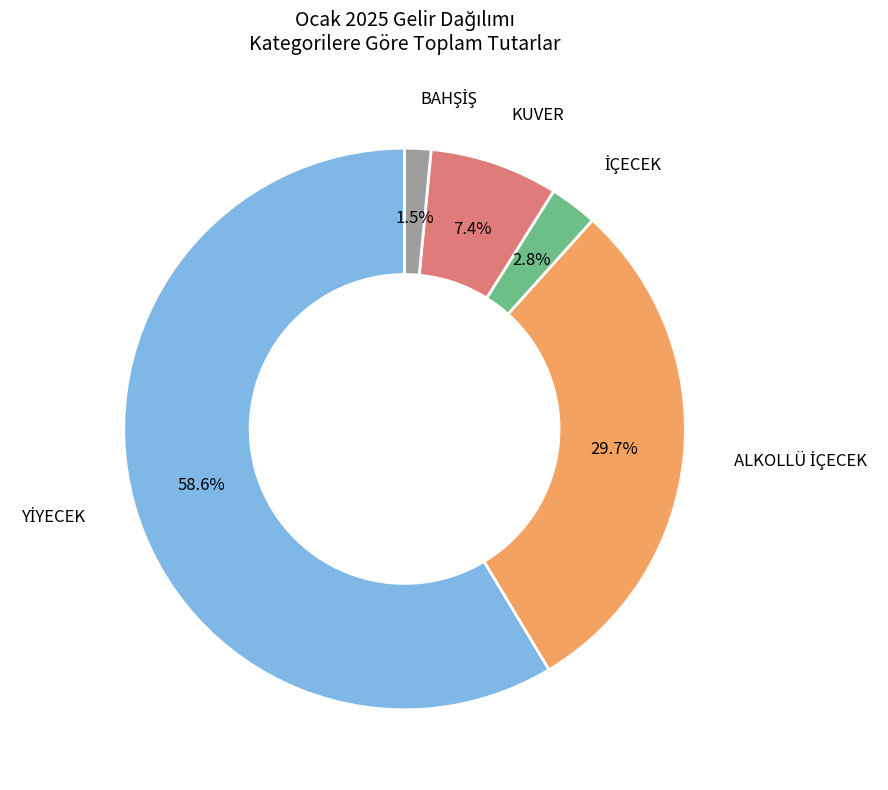

Is there any slice that represents more than half of the pie?

Yes